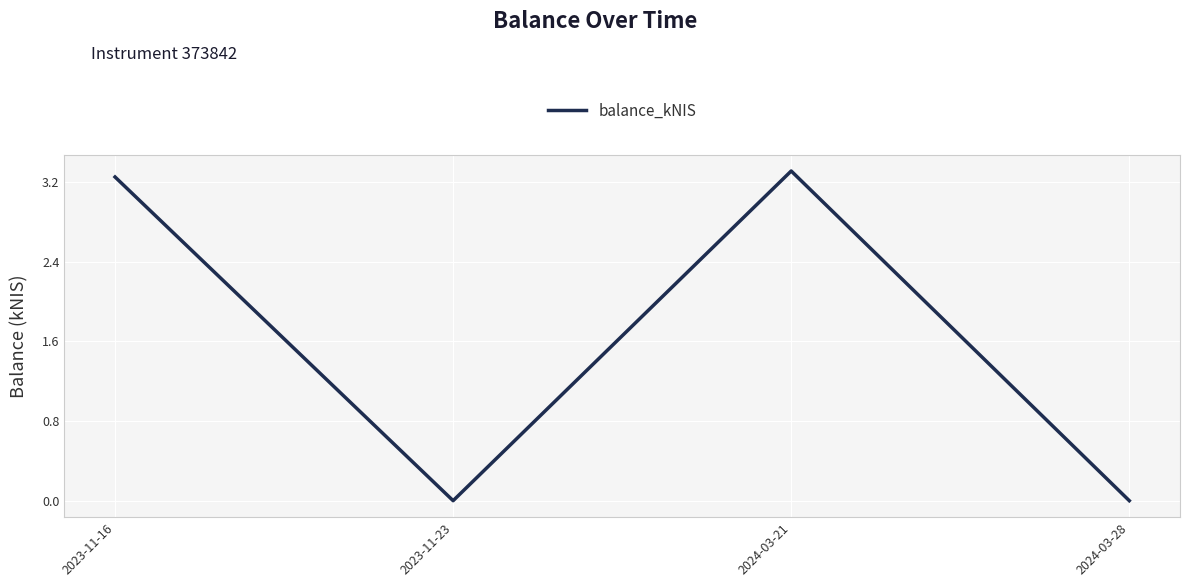

What is the sum of all values?

6.6